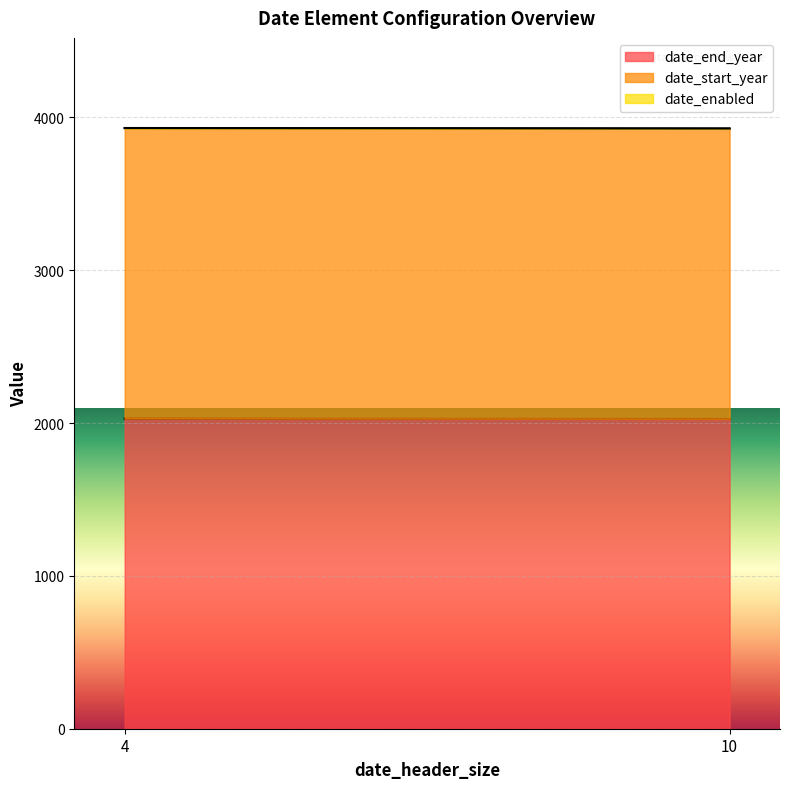

What is the sum of the date_end_year values at 10 and 10?

4052